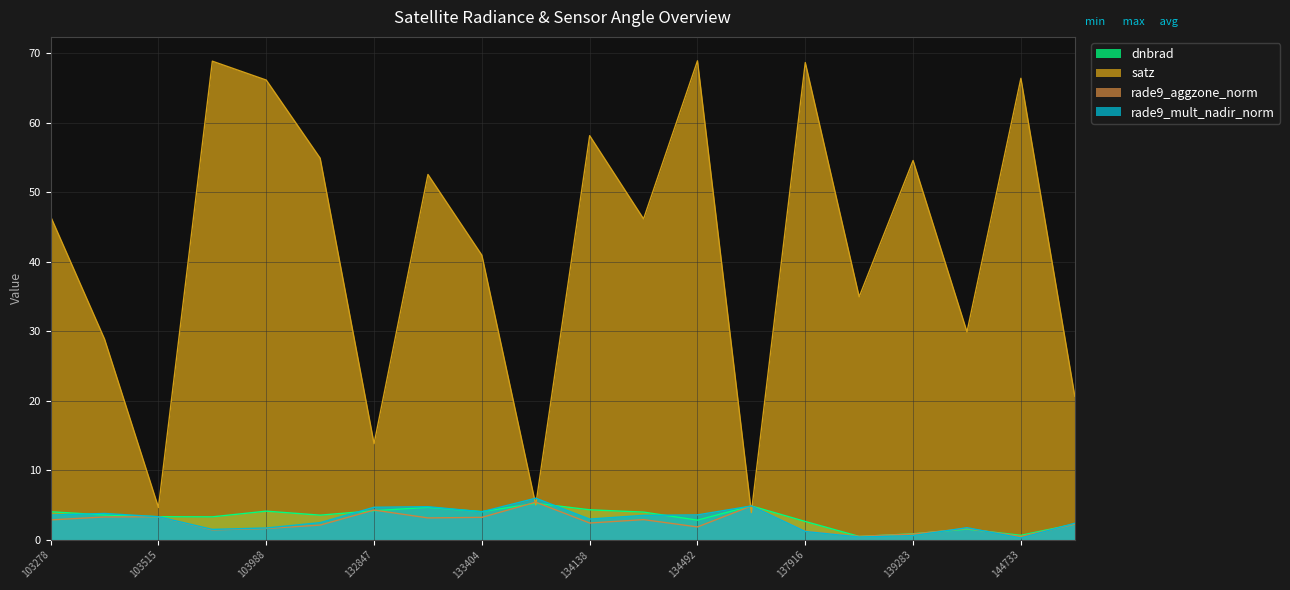

How many times do satz and dnbrad cross each other?

4